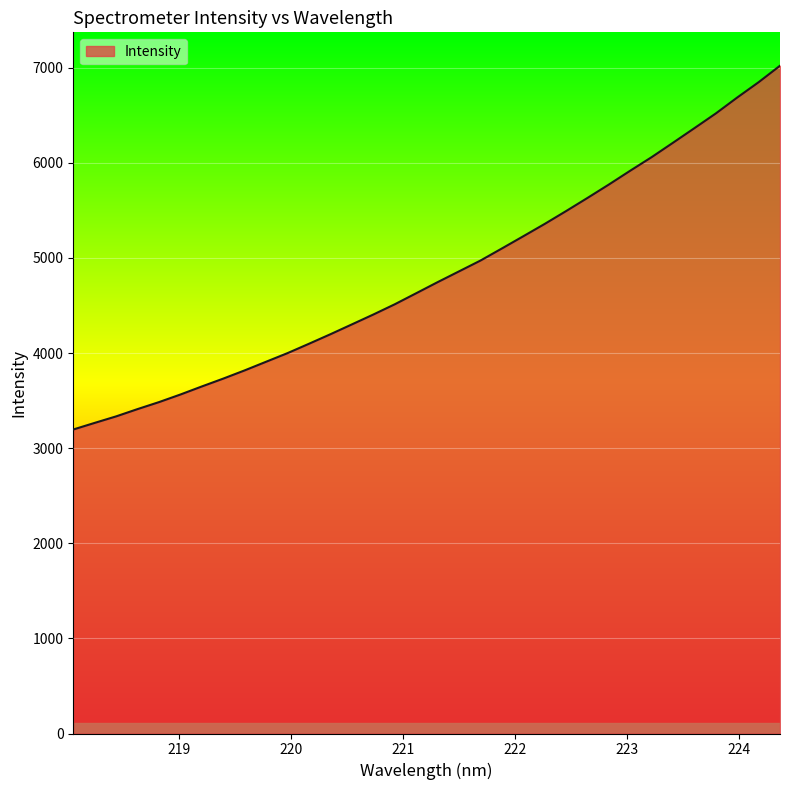

How many values are below 4745?

17